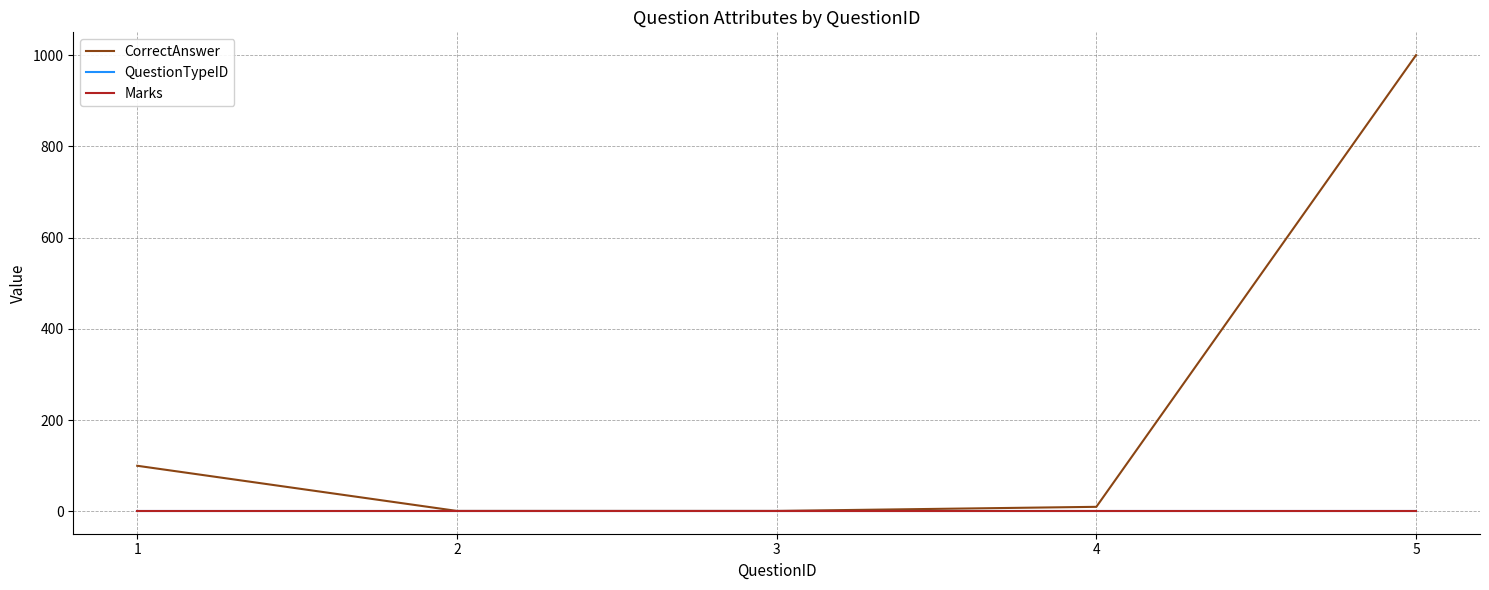

True or false: QuestionTypeID and CorrectAnswer intersect in this chart.

False